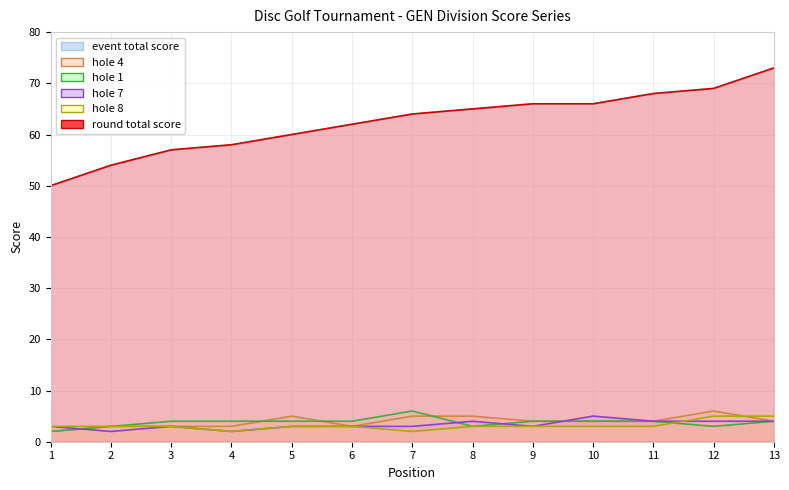

What is the sum of the event_total_score values at 8 and 9?

131